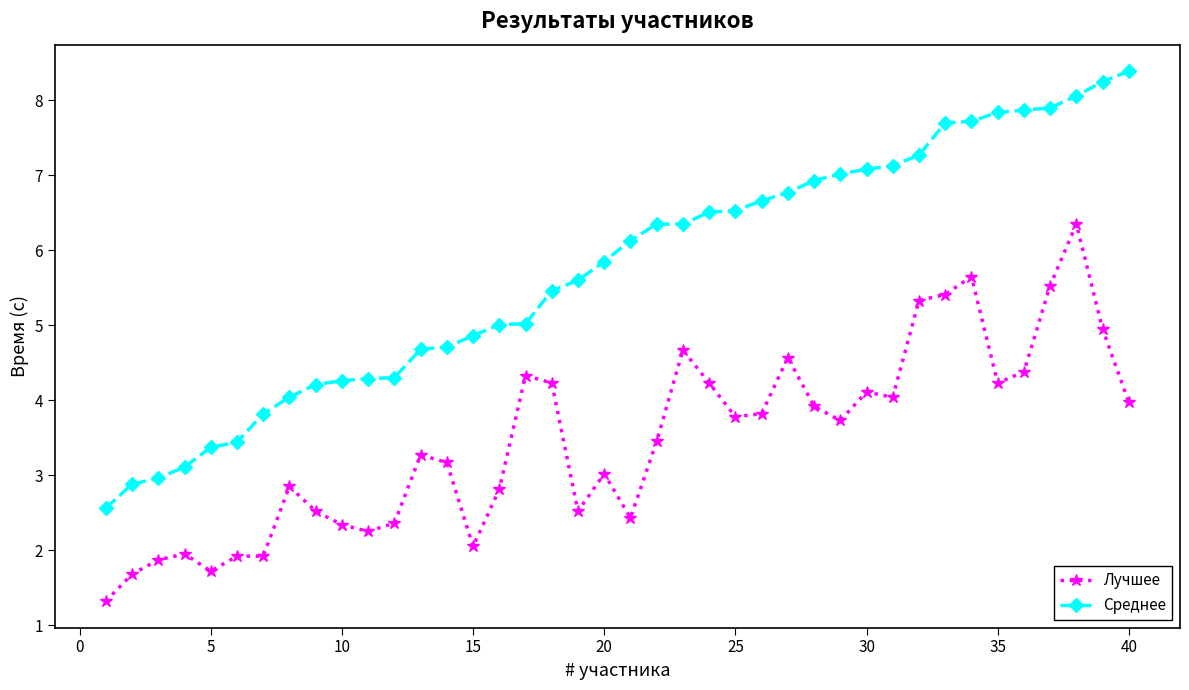

Which series has the largest range (max minus min)?

Среднее